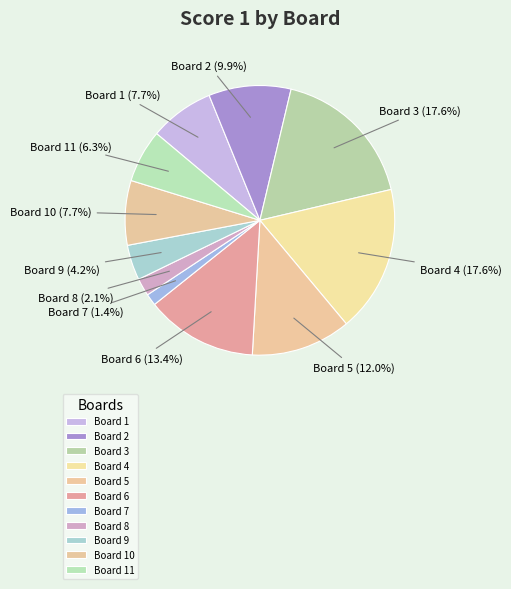

How many segments does this pie chart have?

11